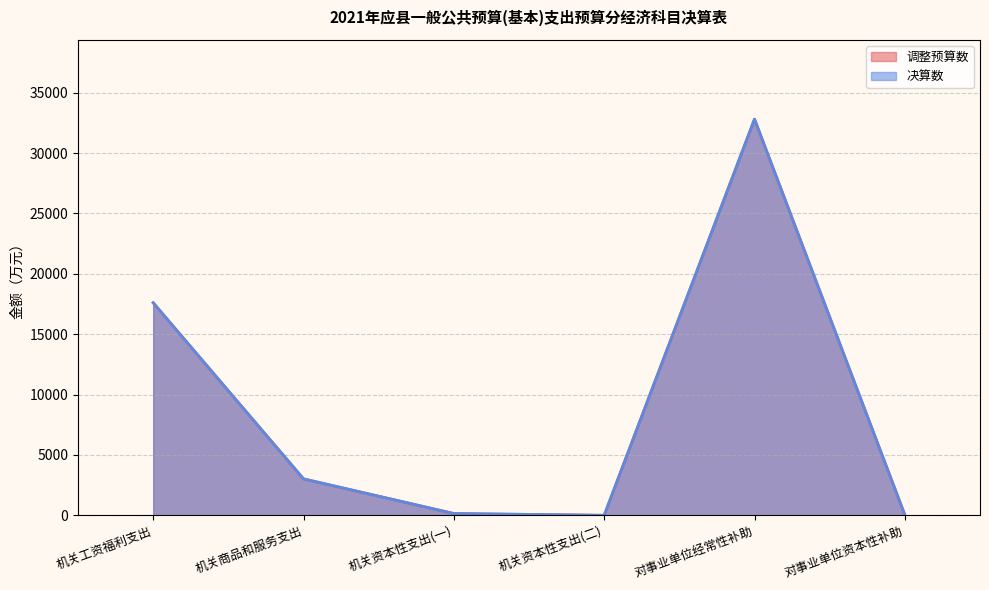

What is the value of the 决算数 point at the 2nd from the left?

3017